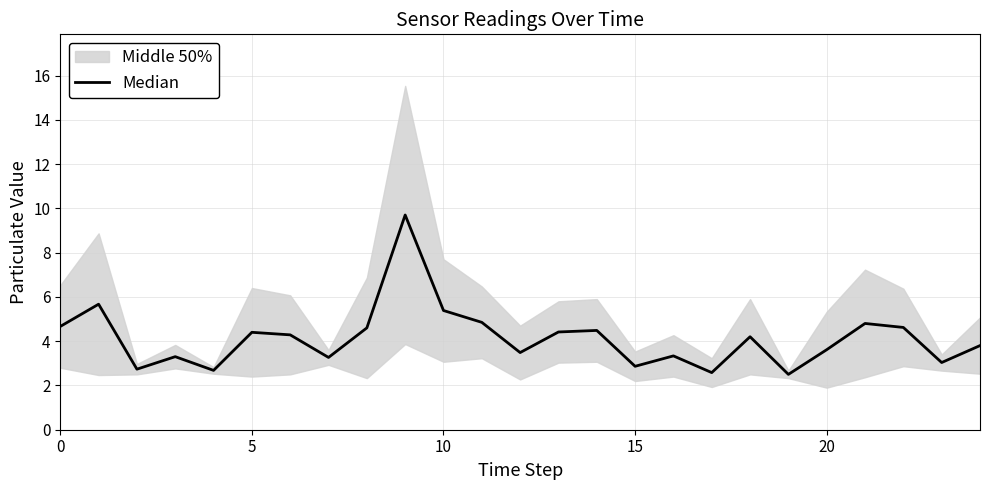

What is the difference between the values at 10 and 15?

2.5